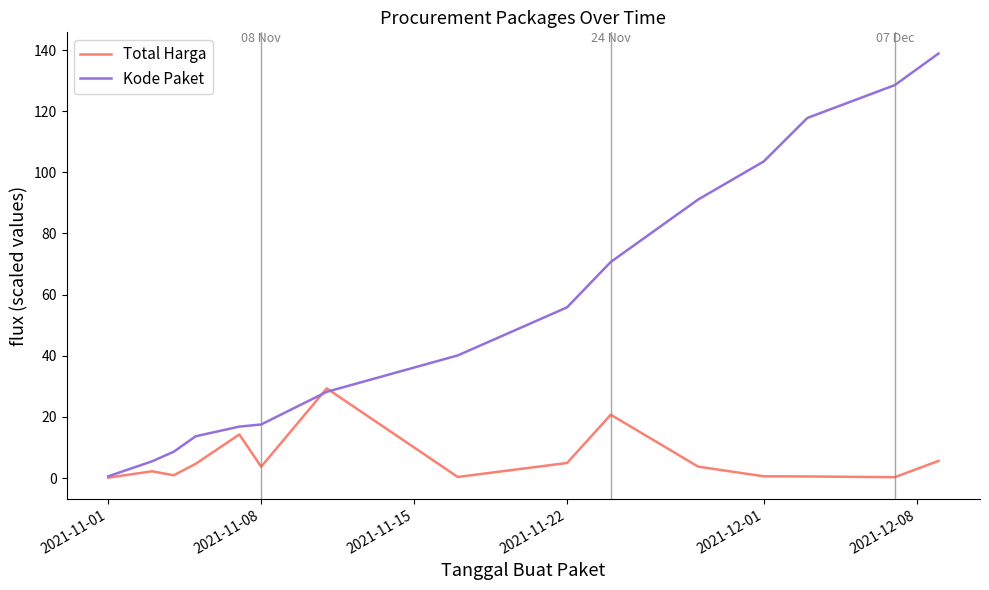

What is the maximum value for Total Harga?

29.3